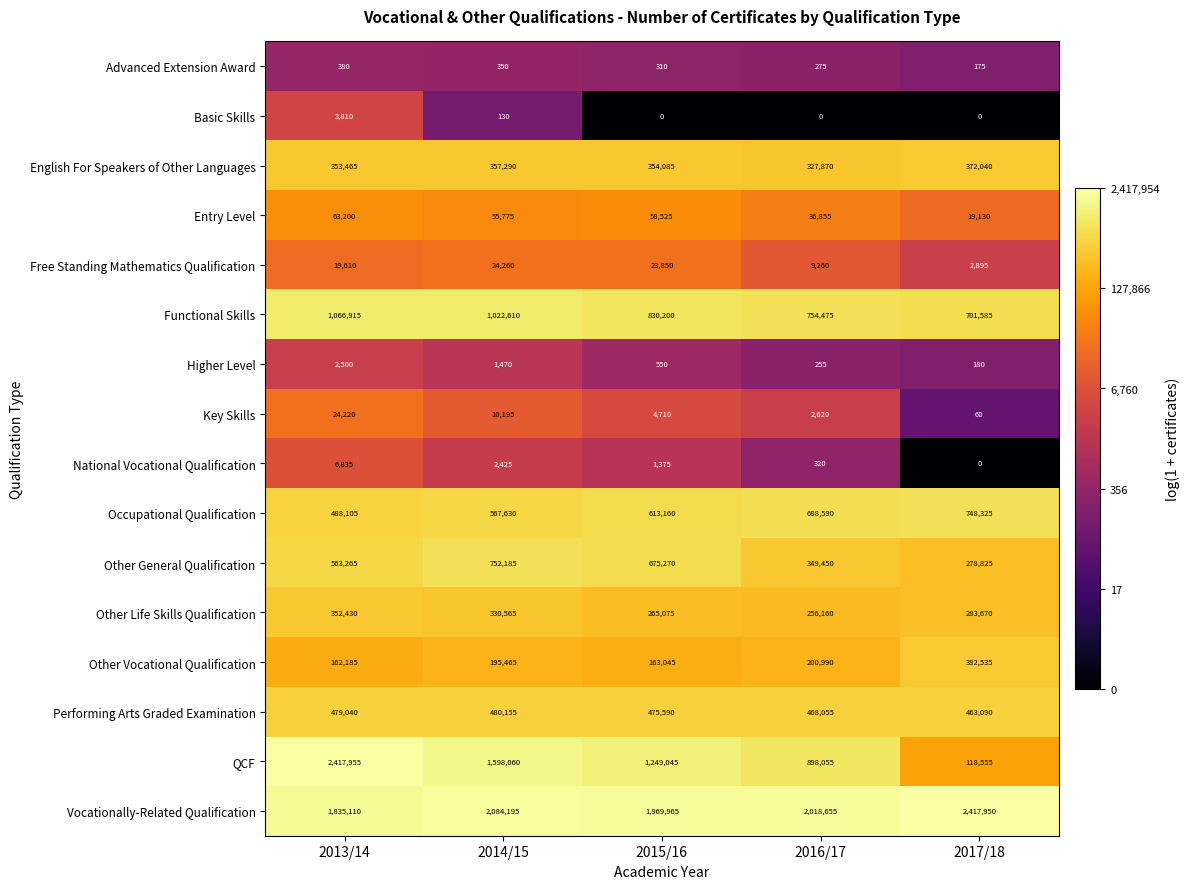

True or false: Functional Skills has a value of 1022610 at 2014/15.

True